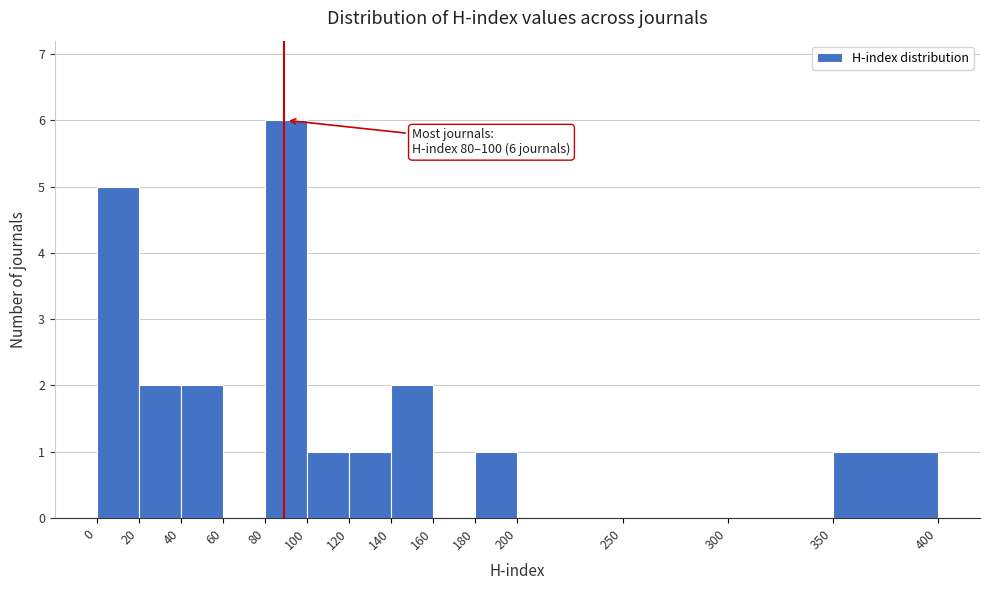

Over which range of the x-axis is the bar tallest?

80 to 100